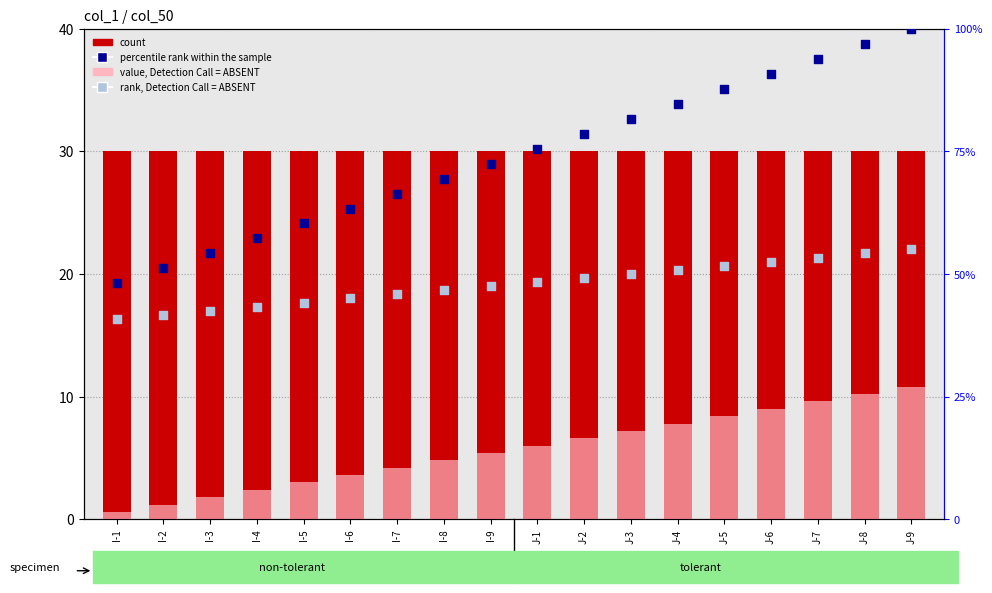

Which series contains the lowest Y value?

value, Detection Call = ABSENT